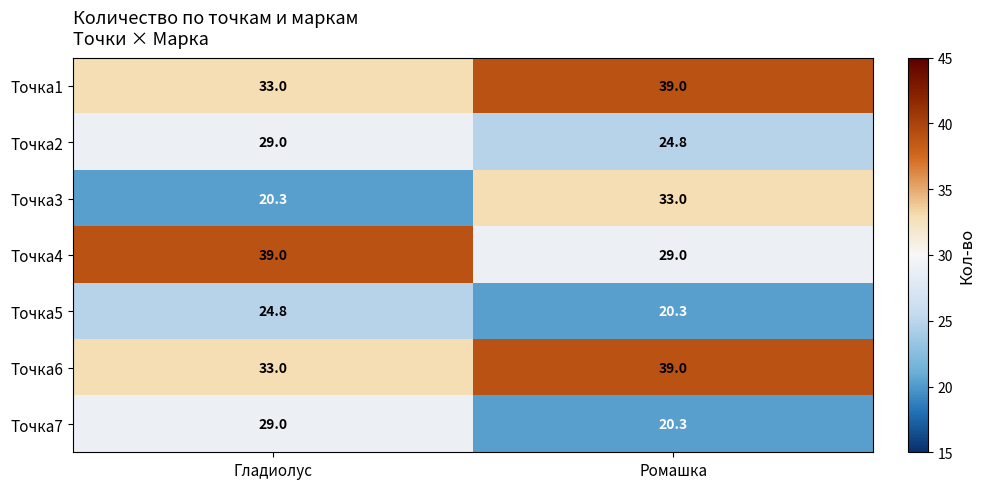

Reading left to right, transcribe all the data shown in this chart.

Точка1: Гладиолус=33.0	Ромашка=39.0
Точка2: Гладиолус=29.0	Ромашка=24.8
Точка3: Гладиолус=20.3	Ромашка=33.0
Точка4: Гладиолус=39.0	Ромашка=29.0
Точка5: Гладиолус=24.8	Ромашка=20.3
Точка6: Гладиолус=33.0	Ромашка=39.0
Точка7: Гладиолус=29.0	Ромашка=20.3